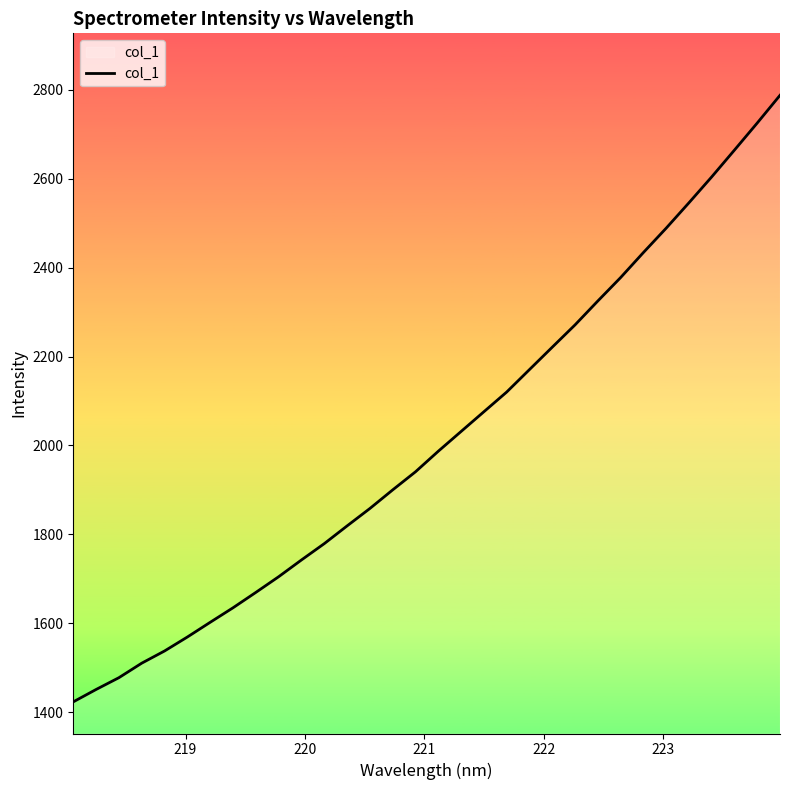

What is the smallest value displayed?

1423.3